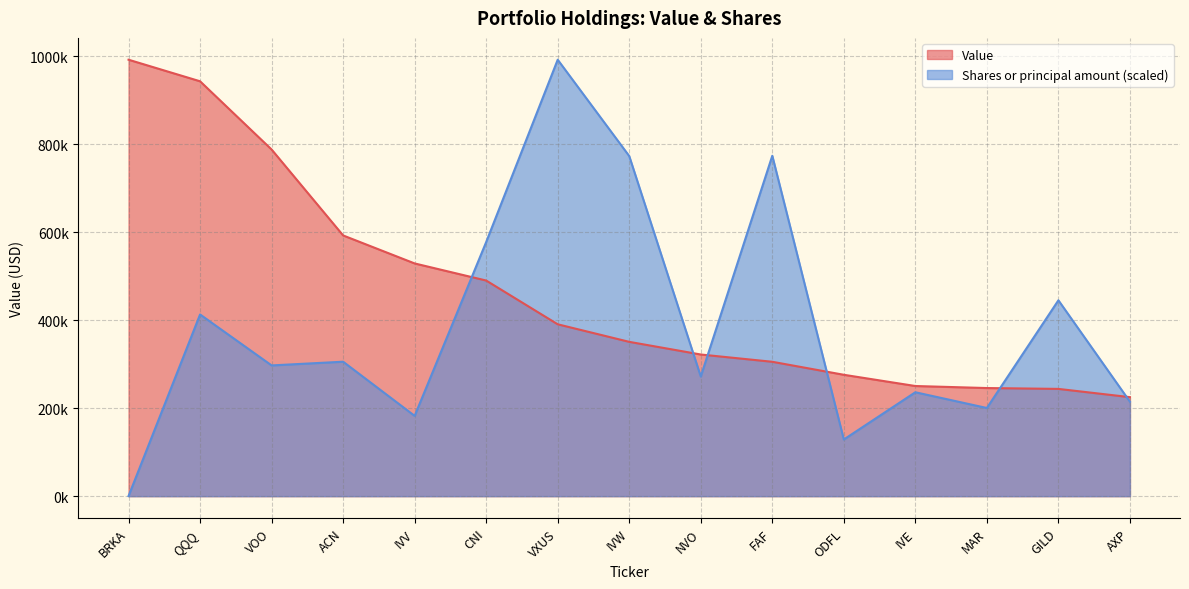

What is the minimum value shown in the chart?

286.2